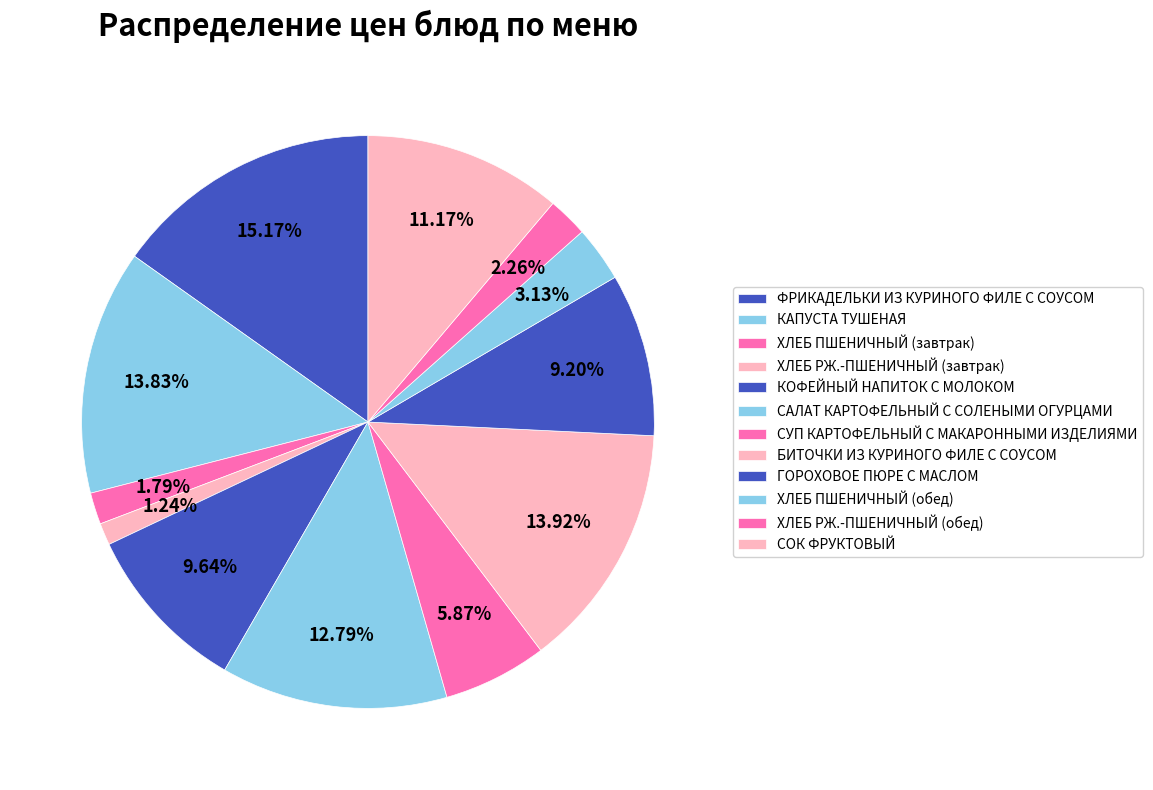

Approximately how many times larger is the value at САЛАТ КАРТОФЕЛЬНЫЙ С СОЛЕНЫМИ ОГУРЦАМИ compared to ХЛЕБ РЖ.-ПШЕНИЧНЫЙ (завтрак)?

10.3